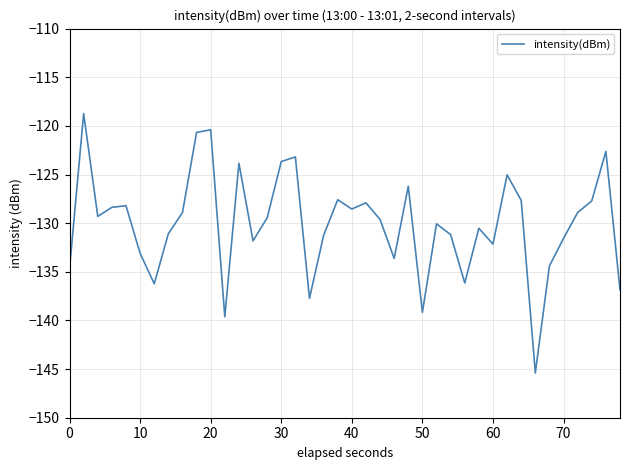

What is the minimum value shown in the chart?

-145.4